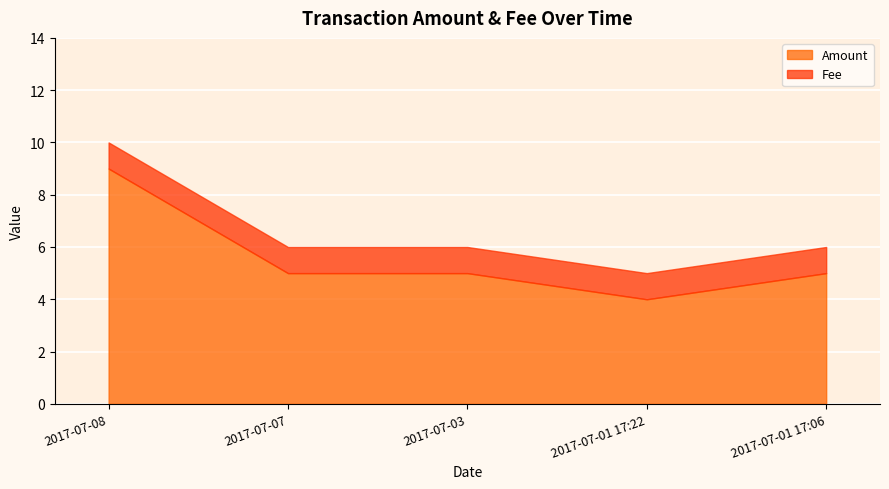

What is the difference between the second highest and minimum values?

1